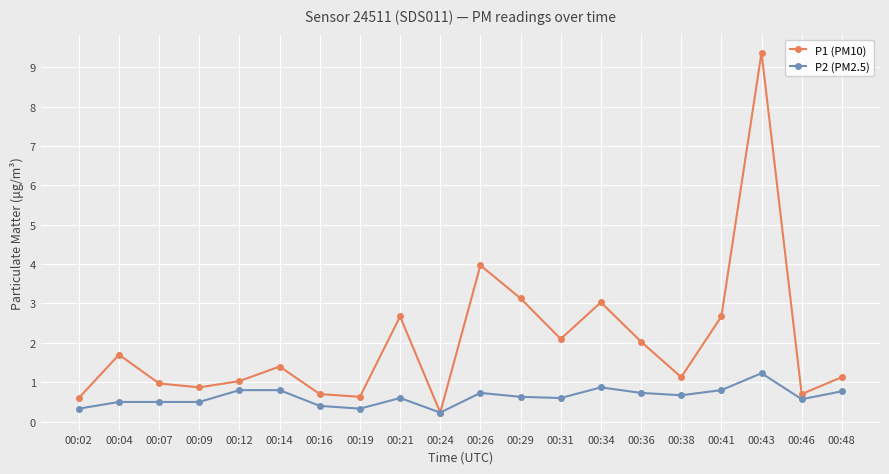

Rank the series by their average value, from lowest to highest.

P2 (PM2.5), P1 (PM10)